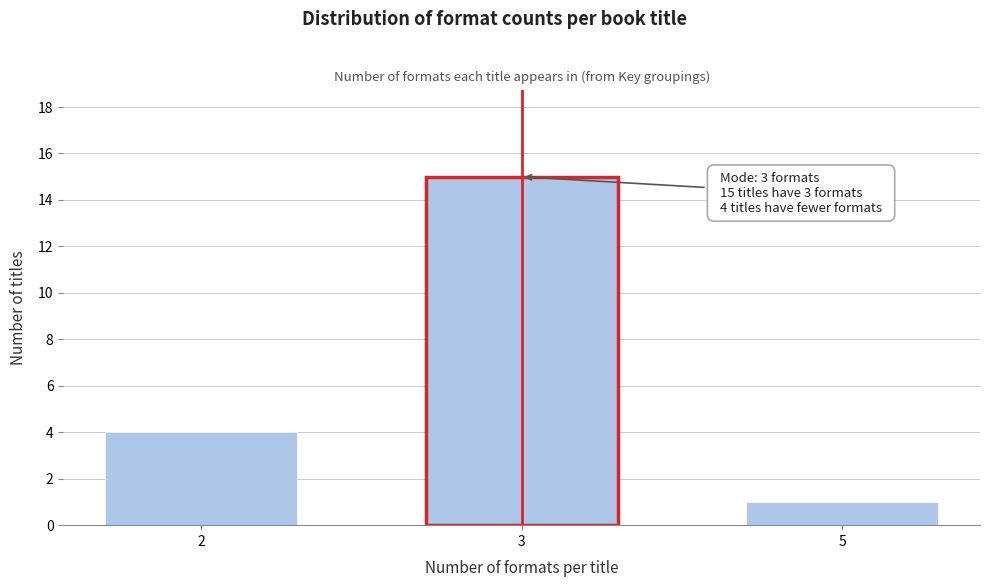

Reading right to left, what are all the values shown in this chart?

5=1	3=15	2=4